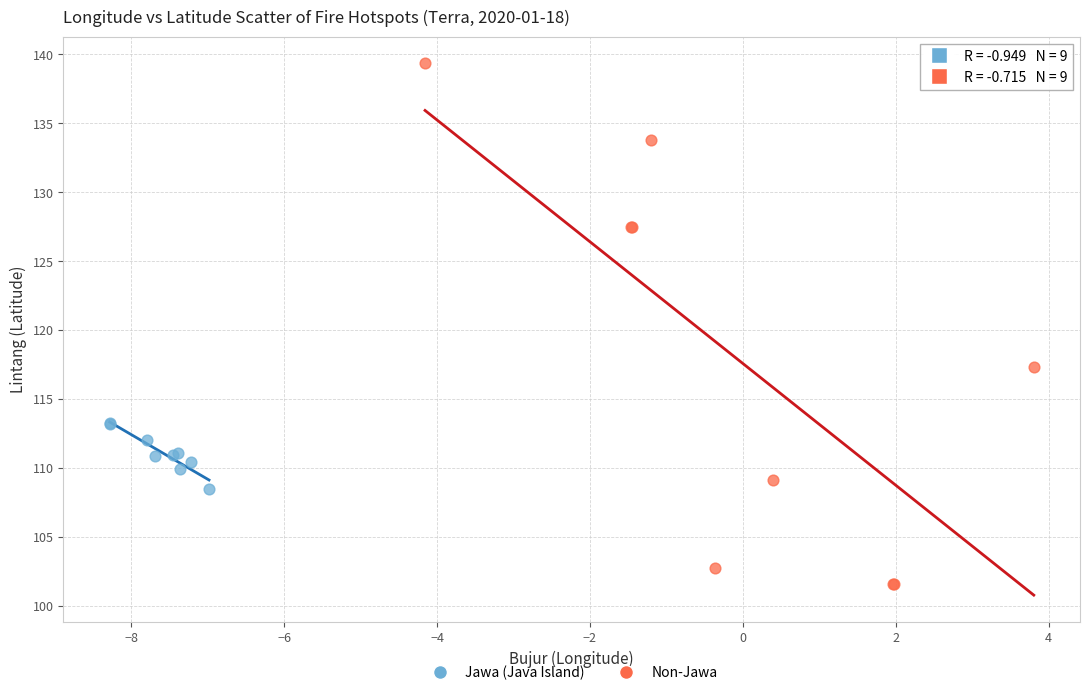

Which series reaches the maximum Y coordinate?

Non-Jawa